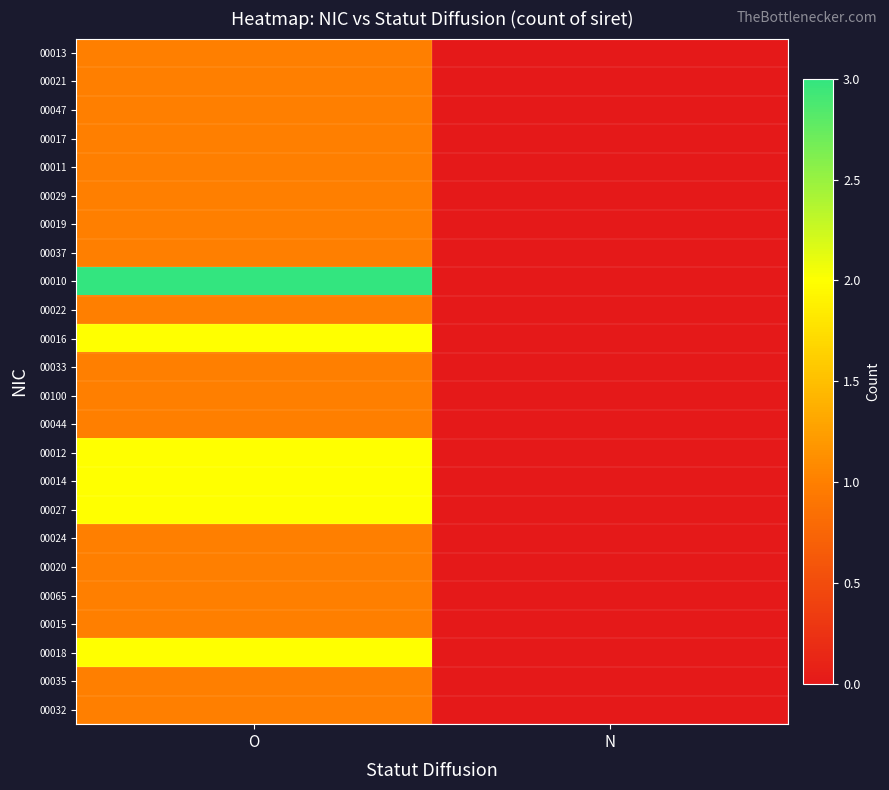

Which series has the largest total across all categories?

00010